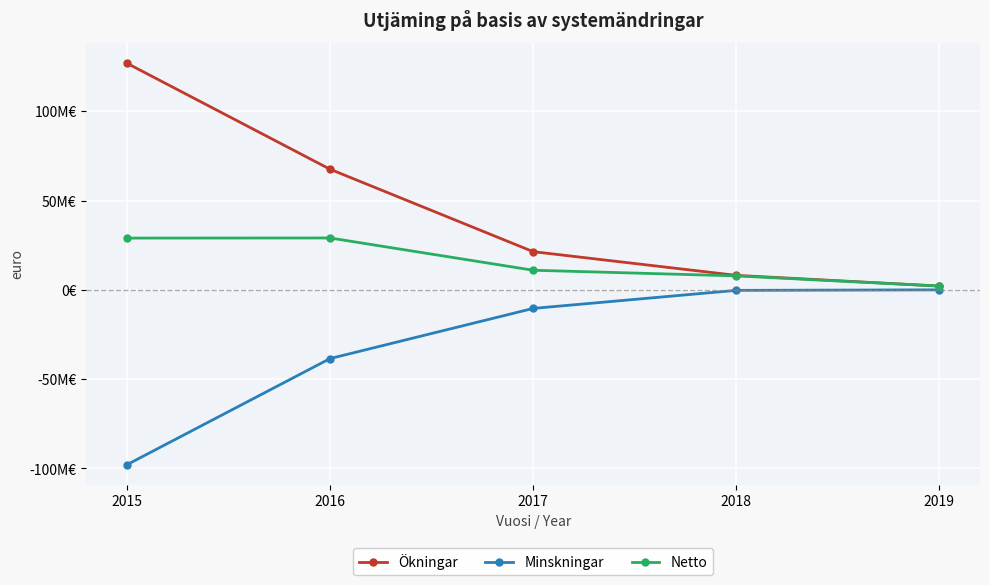

What is the difference between the maximum and minimum values in the Minskningar series?

97887593.1